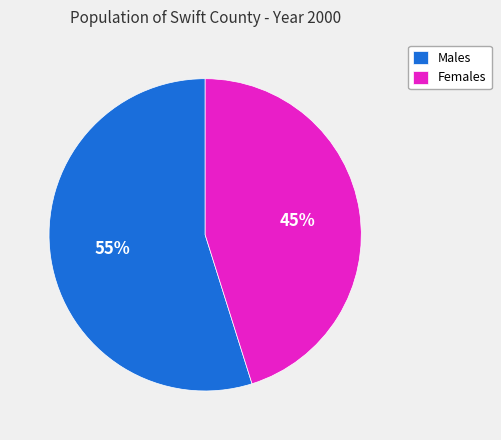

Which category has the biggest portion of the pie?

Males